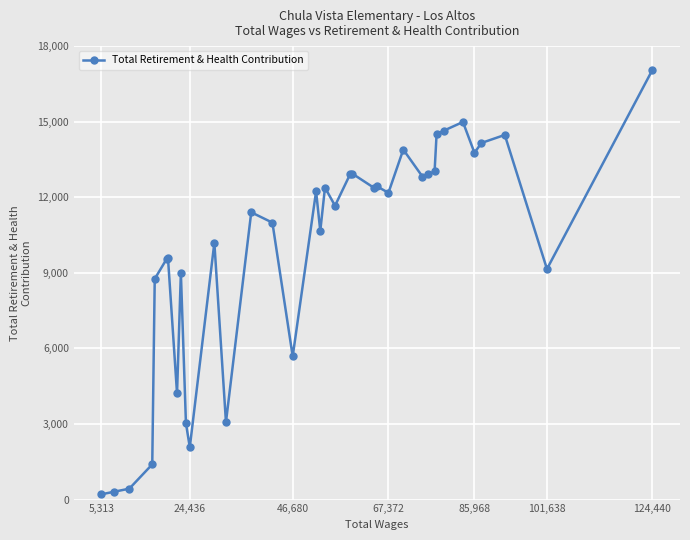

What is the difference between the maximum and minimum values?

16851